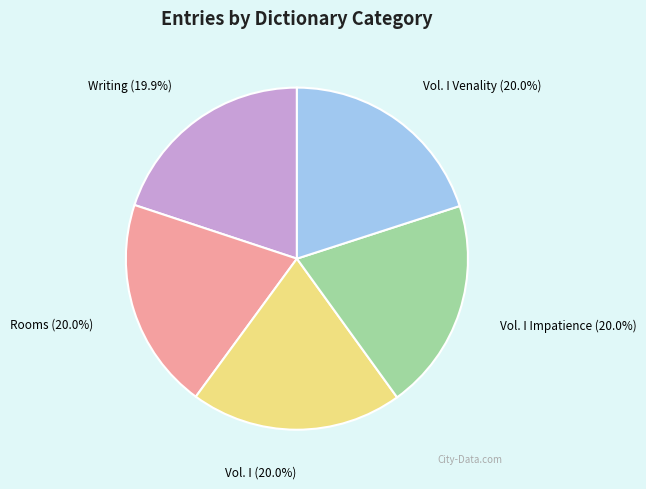

Is Rooms the majority of the pie?

No